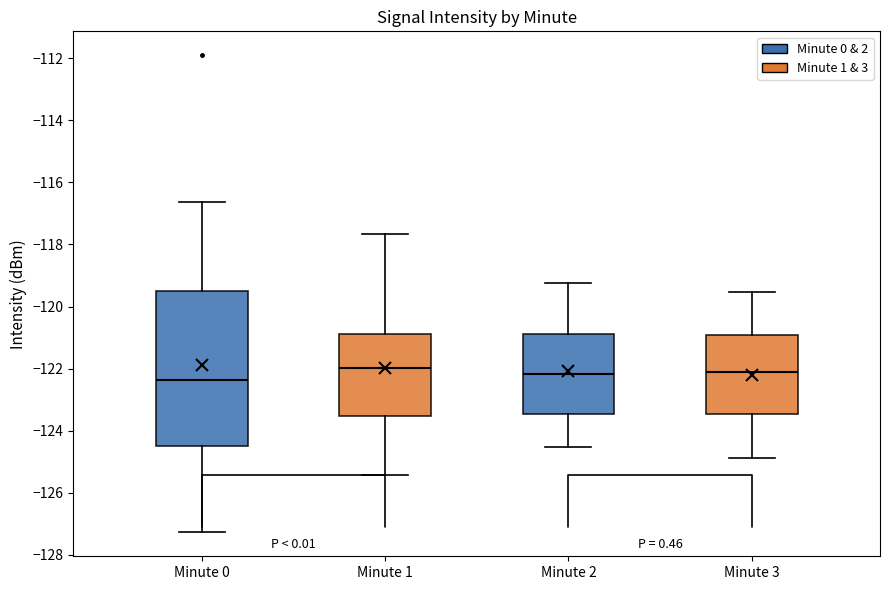

Comparing the boxes themselves (not the whiskers), which one is the tallest?

Minute 0